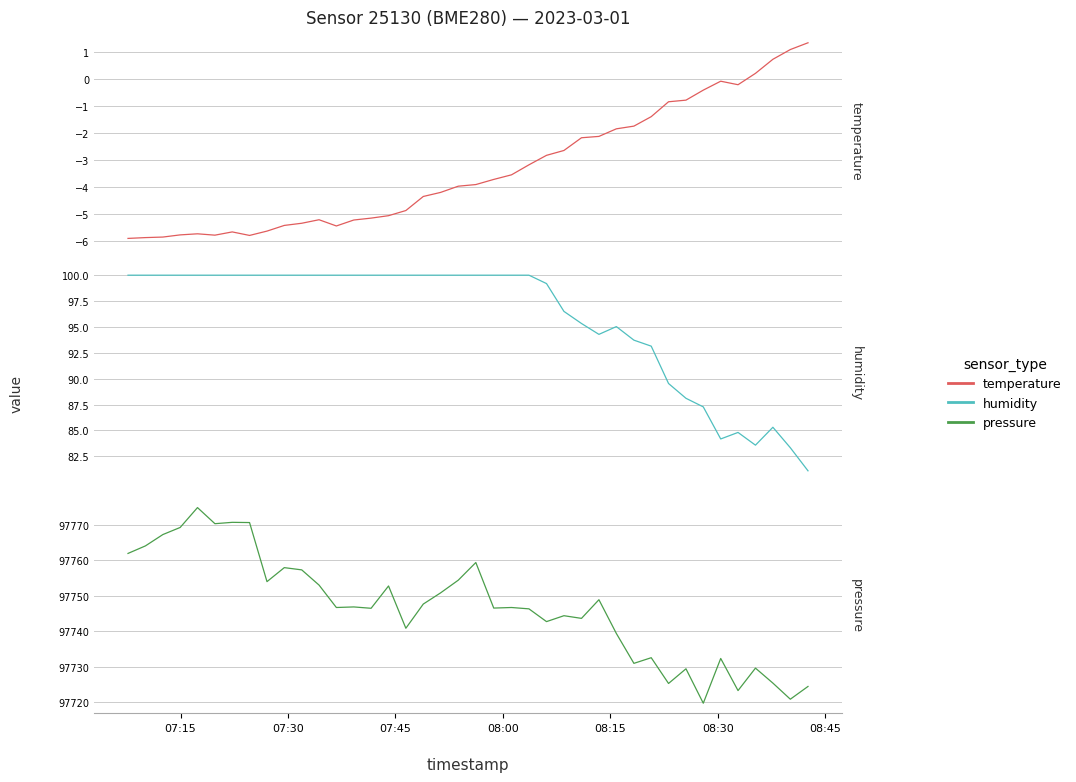

What is the sum of all temperature values?

-134.4